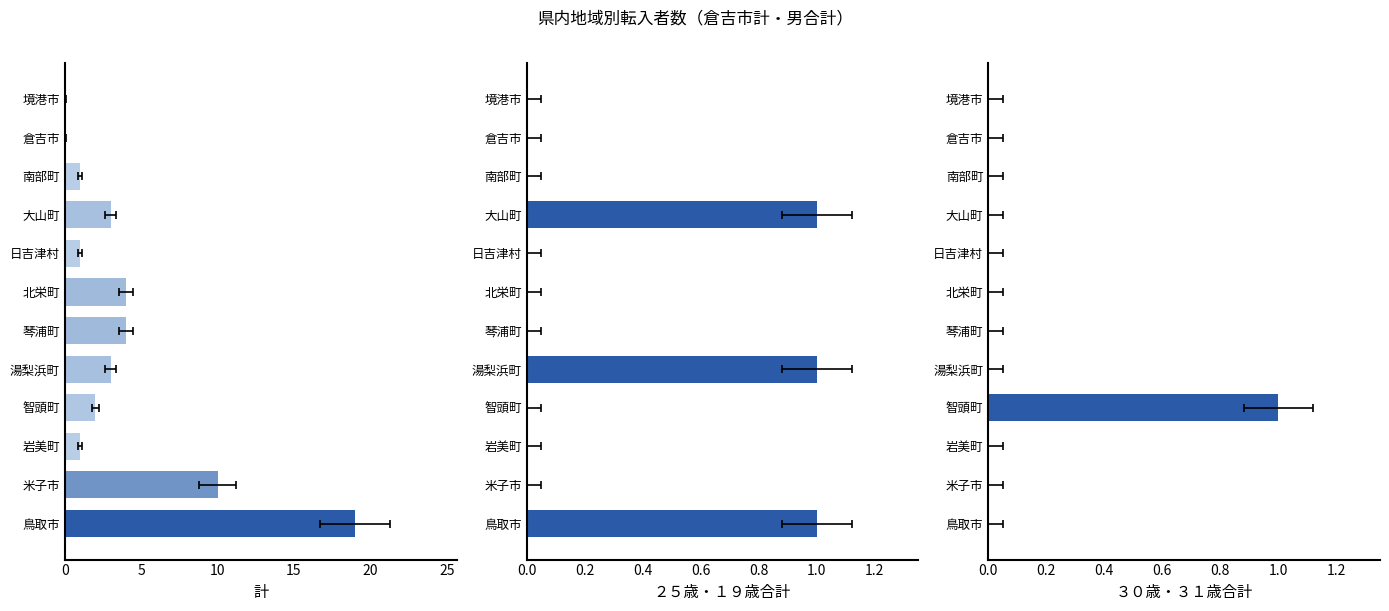

What is the label of the 1st bar from the left?

鳥取市